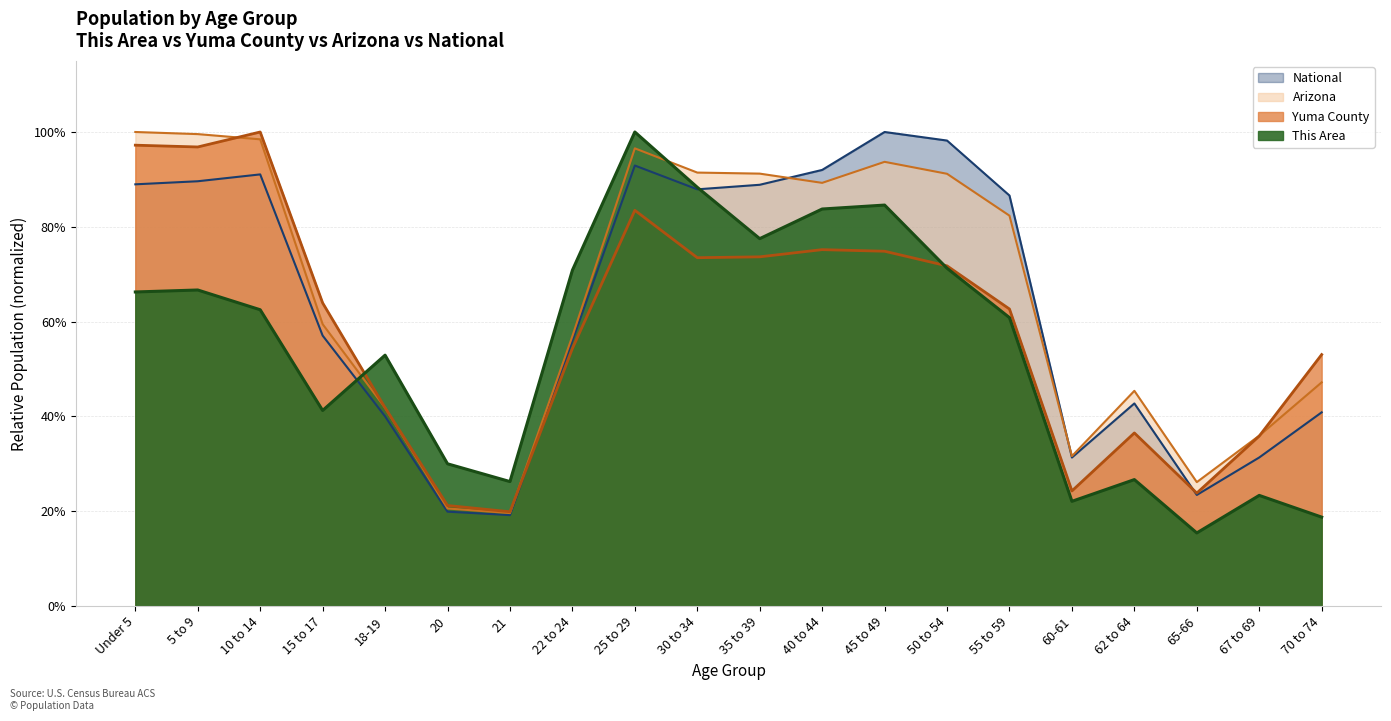

The value of Yuma County at 50 to 54 is 0.7. True or false?

True